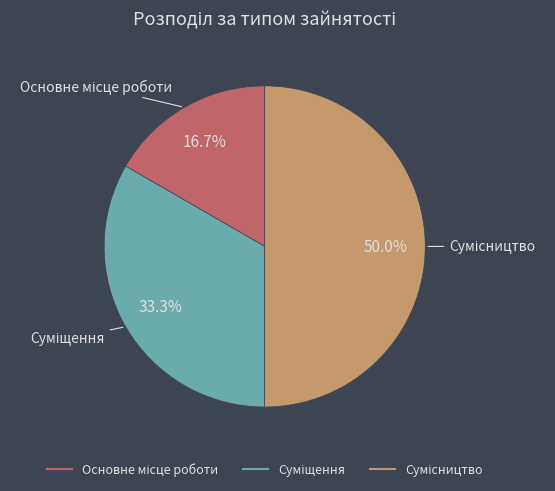

How many segments does this pie chart have?

3